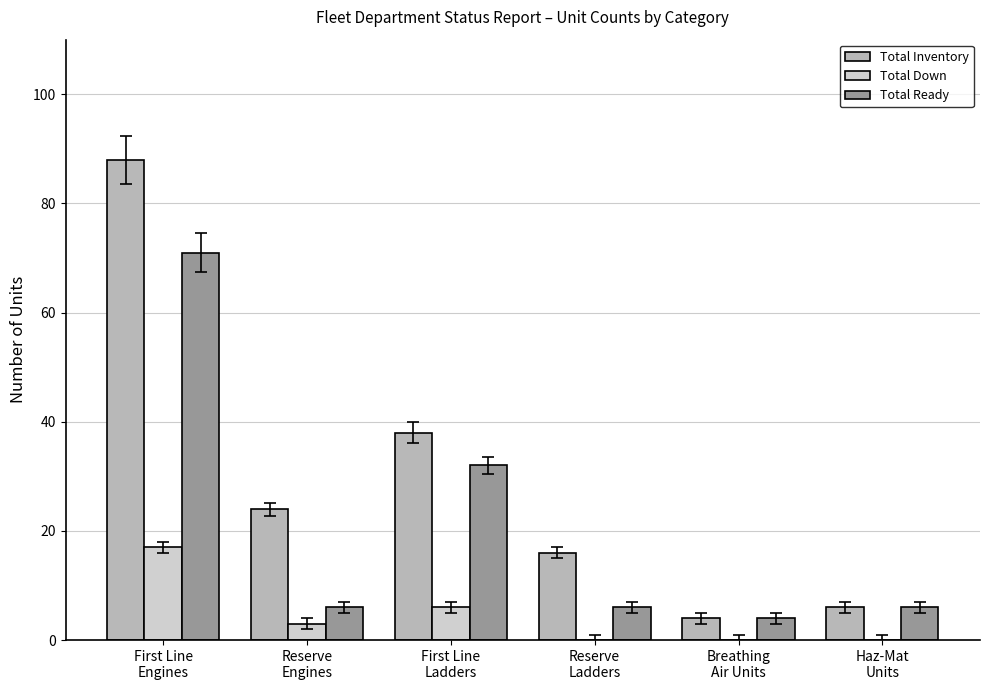

Which series has the largest total across all categories?

Total Inventory